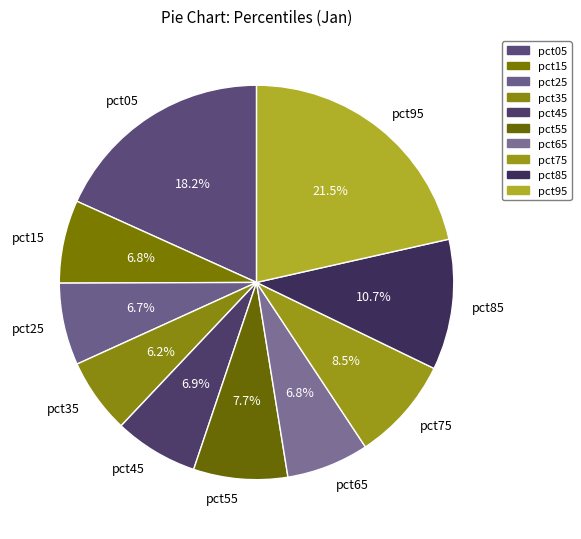

Which slice is the smallest?

pct35